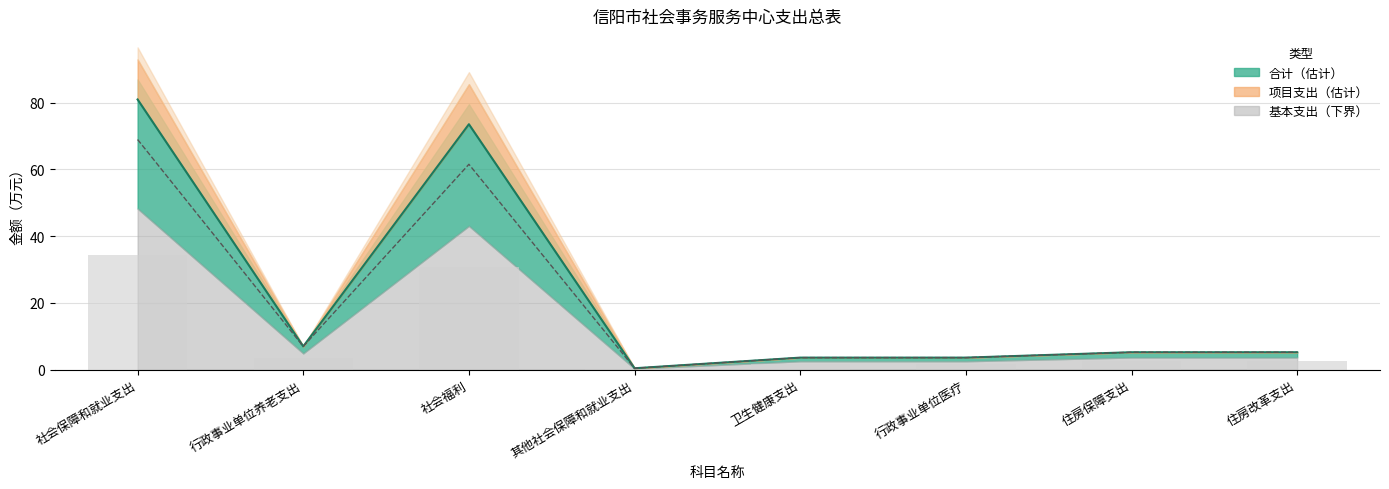

The value of 合计 at 卫生健康支出 is 5.8. True or false?

False